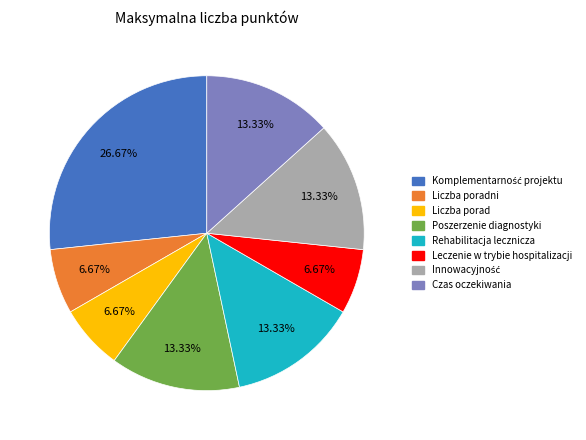

Is there any slice that represents more than half of the pie?

No